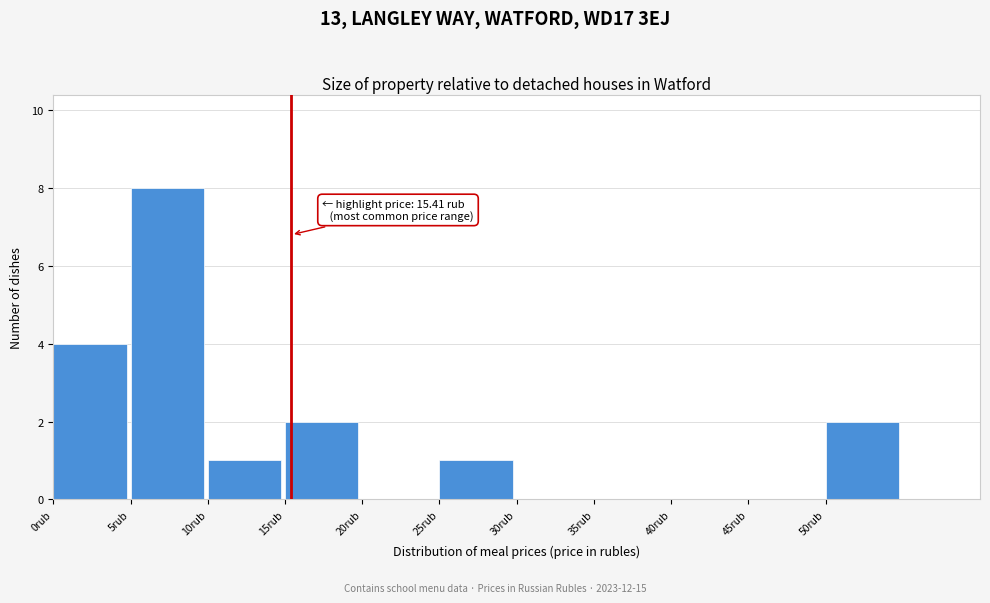

Which range on the x-axis has the tallest bar?

5 to 10